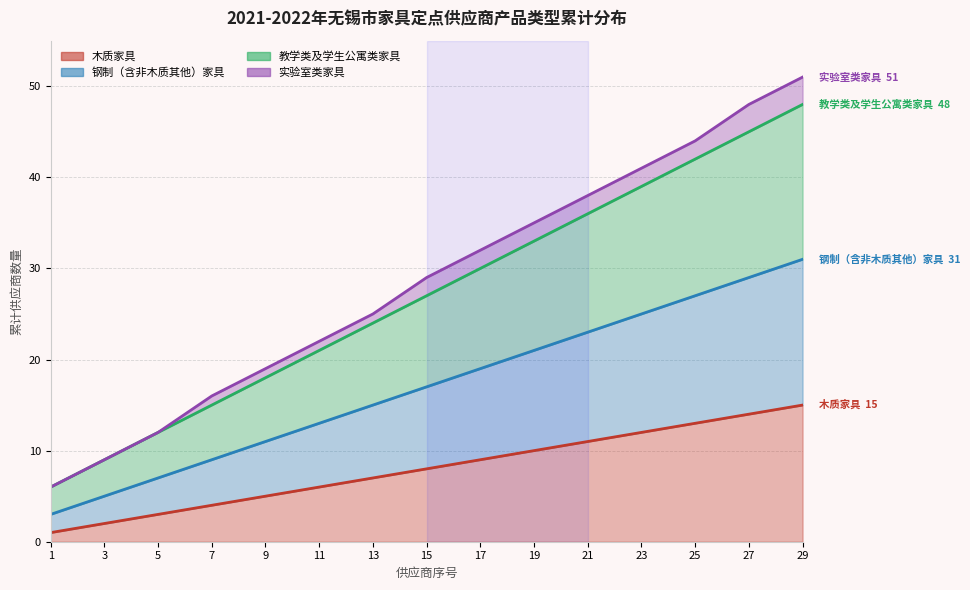

What is the difference between the second highest and minimum values in the 钢制（含非木质其他）家具 series?

26